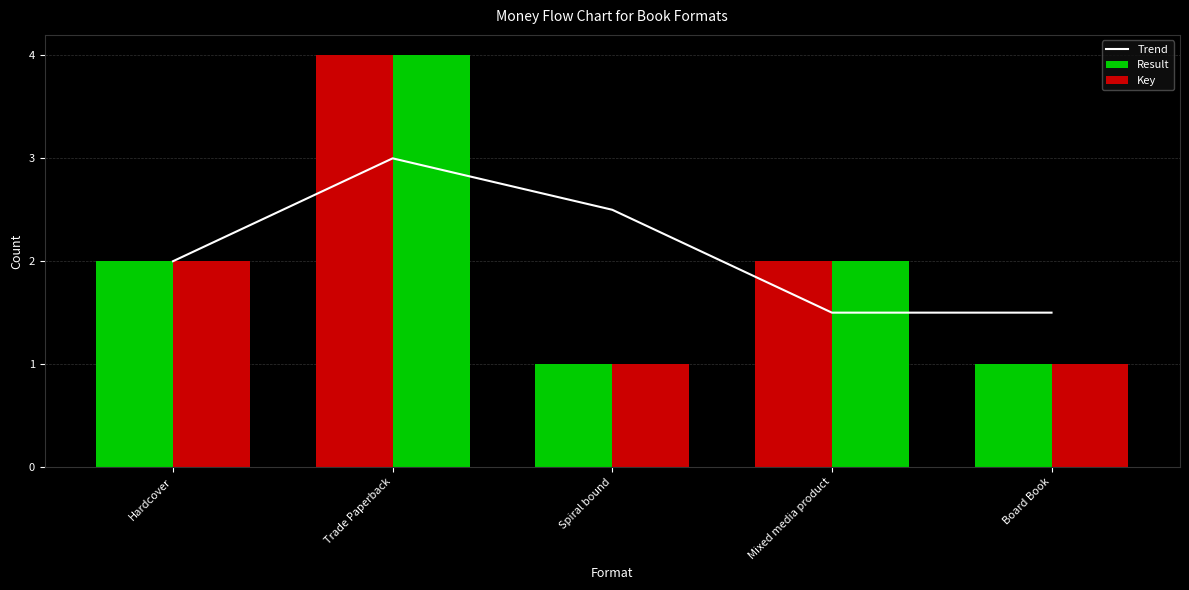

Which series has the widest spread of values?

Result